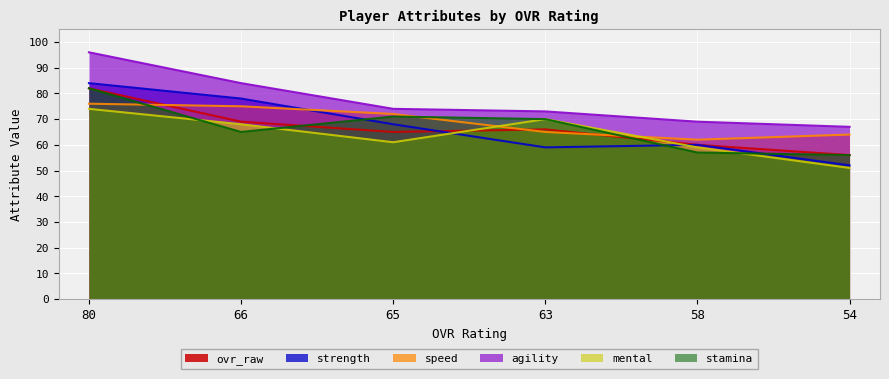

Which series has the widest spread of values?

strength